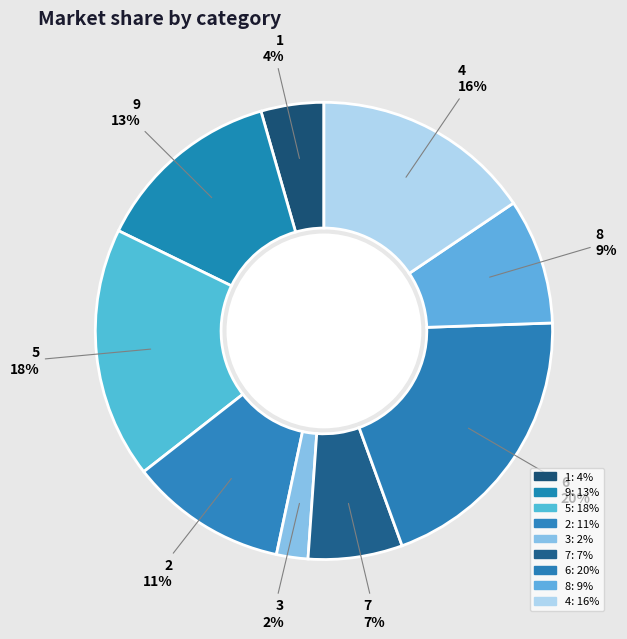

How many segments does this pie chart have?

9